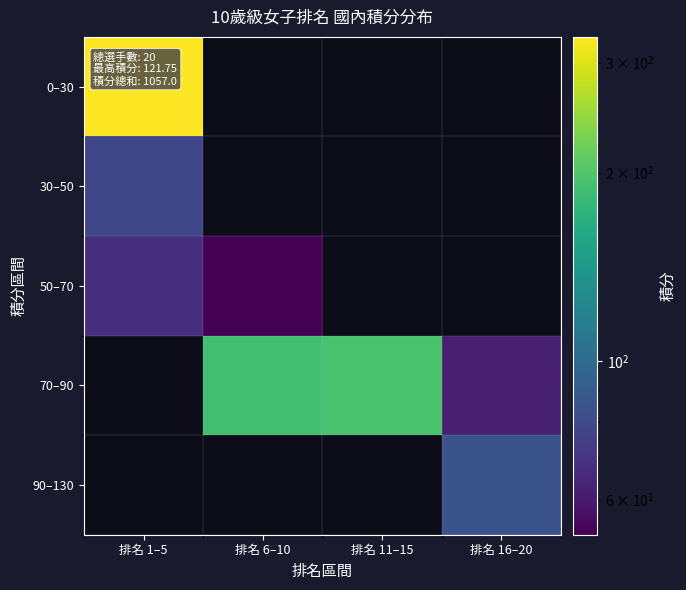

How many categories are shown in the chart?

4